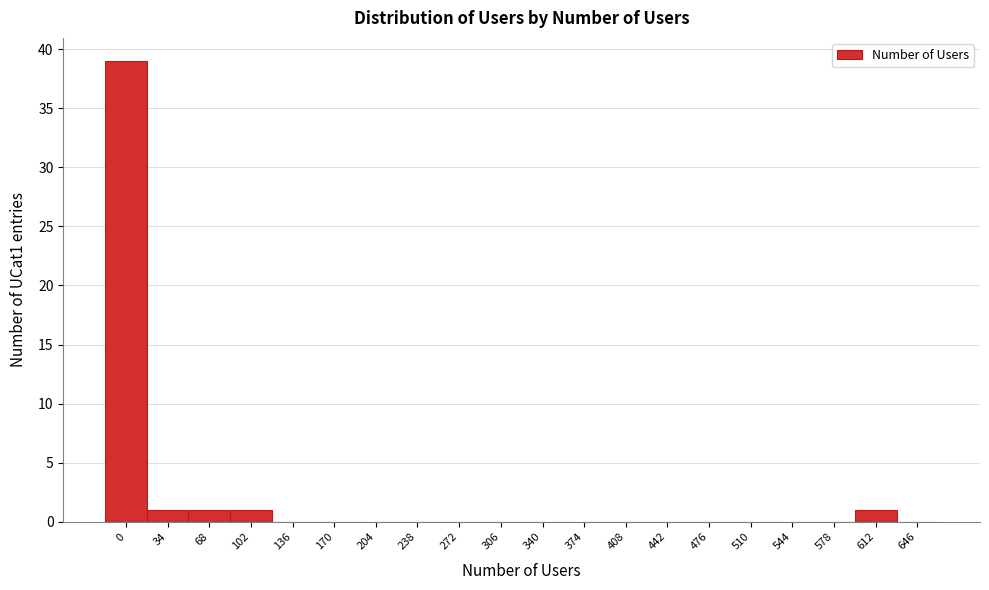

Reading left to right, list all the values displayed in this chart.

0=39	34=1	68=1	102=1	136=0	170=0	204=0	238=0	272=0	306=0	340=0	374=0	408=0	442=0	476=0	510=0	544=0	578=0	612=1	646=0